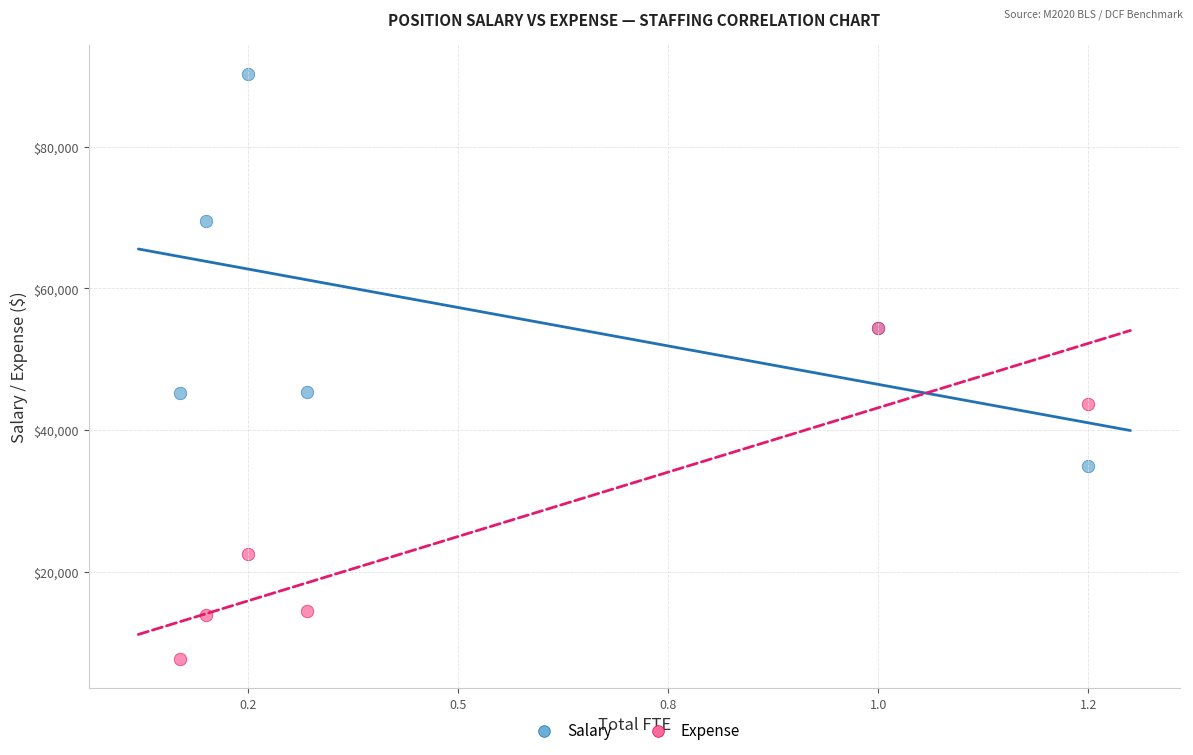

Which series has the largest Y range (max minus min)?

Salary